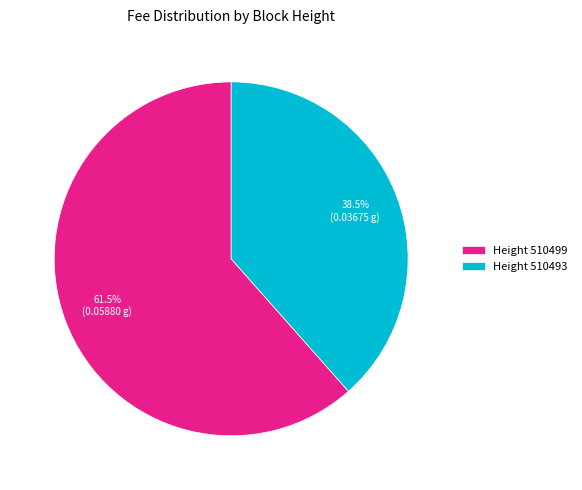

What is the largest slice in the pie chart?

Height 510499